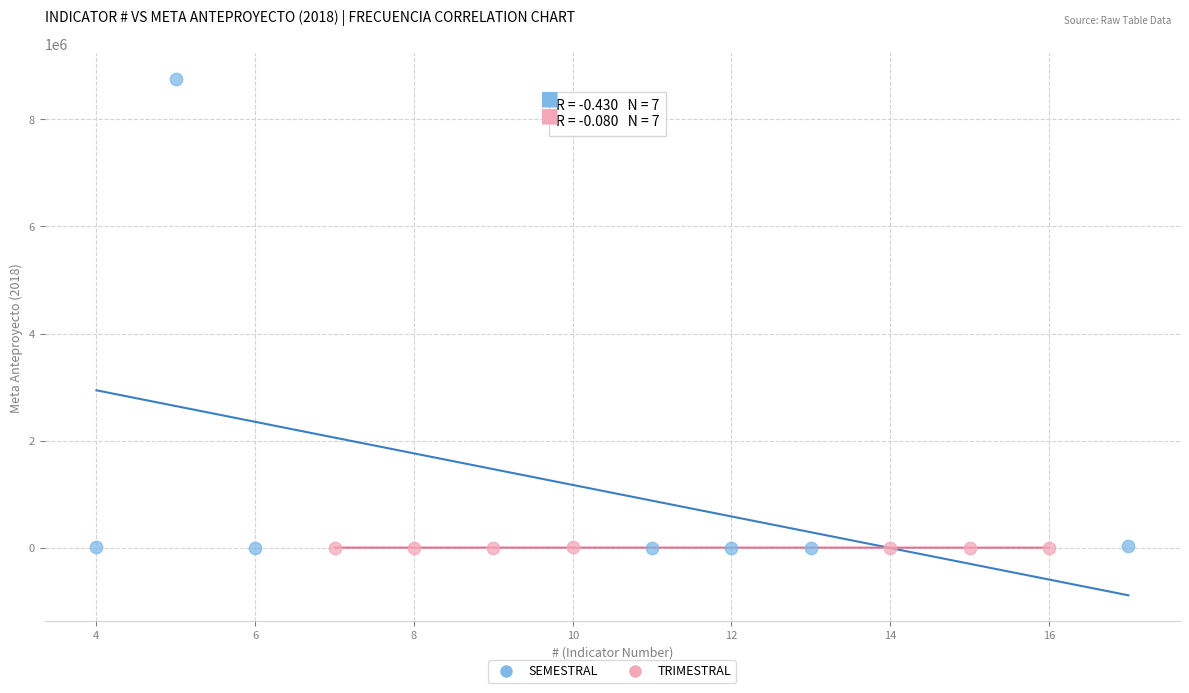

Which series has the widest spread of Y values?

SEMESTRAL